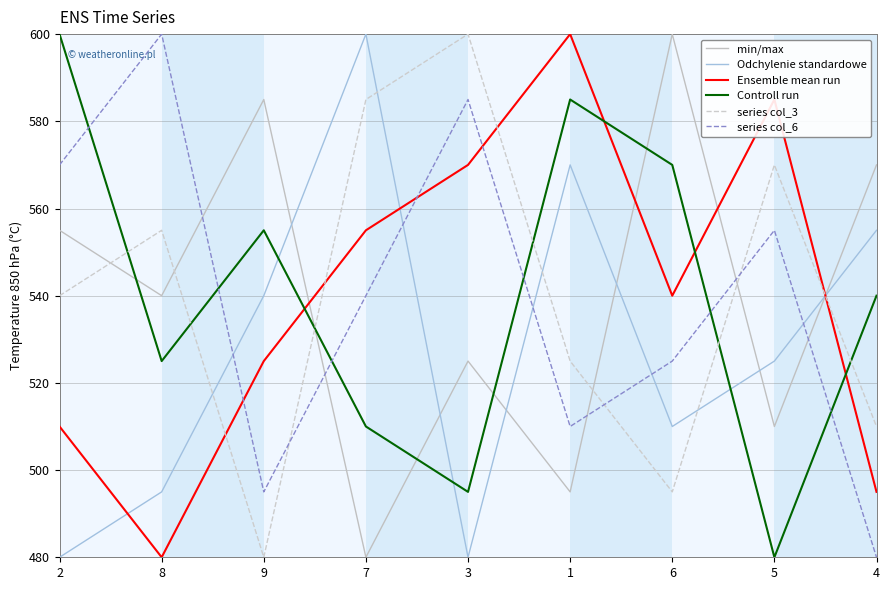

What is the lowest value of the Odchylenie standardowe series?

480